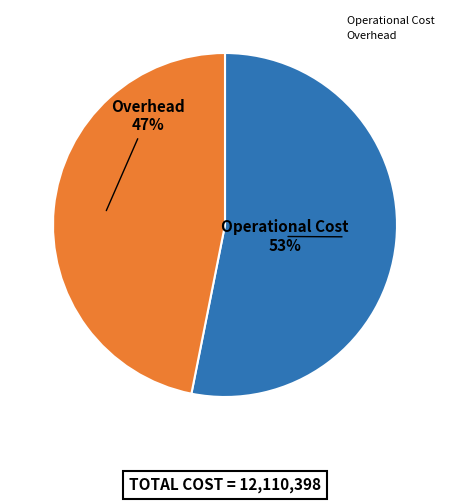

Which slice is the largest?

Operational Cost